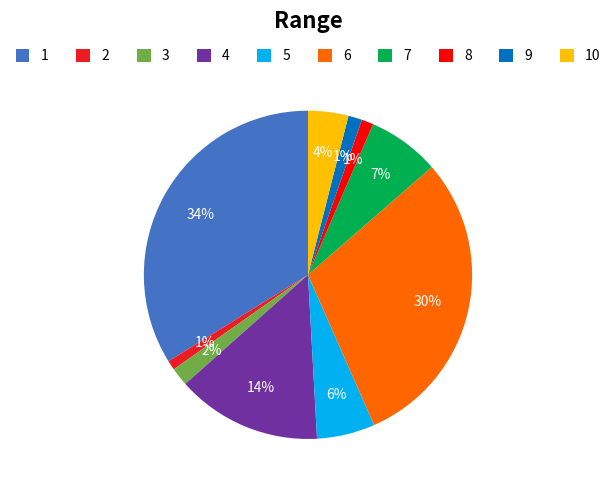

Combined, do 6 and 5 account for over 50%?

No